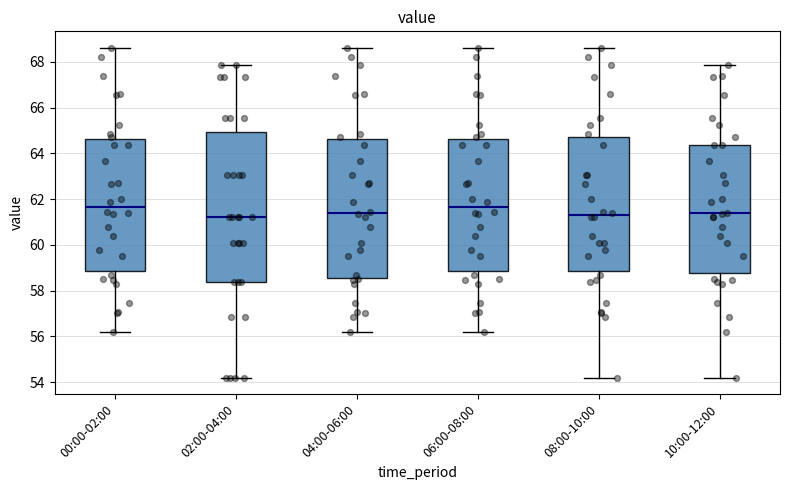

Reading left to right, transcribe this box plot: for each box, give where its median line is, the range the box spans, and where its two whiskers end, as read against the y-axis. The values are not printed on the chart, so give them approximately, as read against the axis.

00:00-02:00: median 61.6, box 58.8 to 64.6, whiskers 56.2 to 68.6
02:00-04:00: median 61.2, box 58.4 to 65.0, whiskers 54.2 to 67.8
04:00-06:00: median 61.4, box 58.6 to 64.6, whiskers 56.2 to 68.6
06:00-08:00: median 61.6, box 58.8 to 64.6, whiskers 56.2 to 68.6
08:00-10:00: median 61.4, box 58.8 to 64.8, whiskers 54.2 to 68.6
10:00-12:00: median 61.4, box 58.8 to 64.4, whiskers 54.2 to 67.8